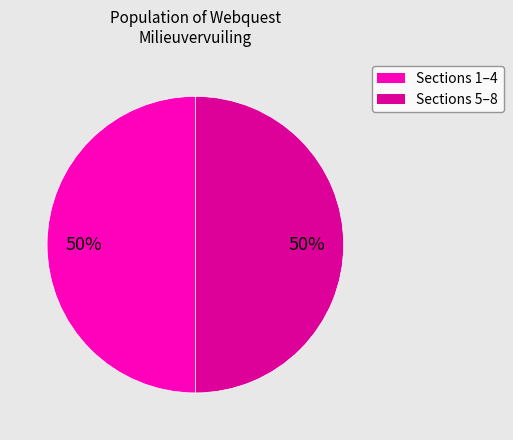

To the nearest percent, what is the average slice percentage?

50%